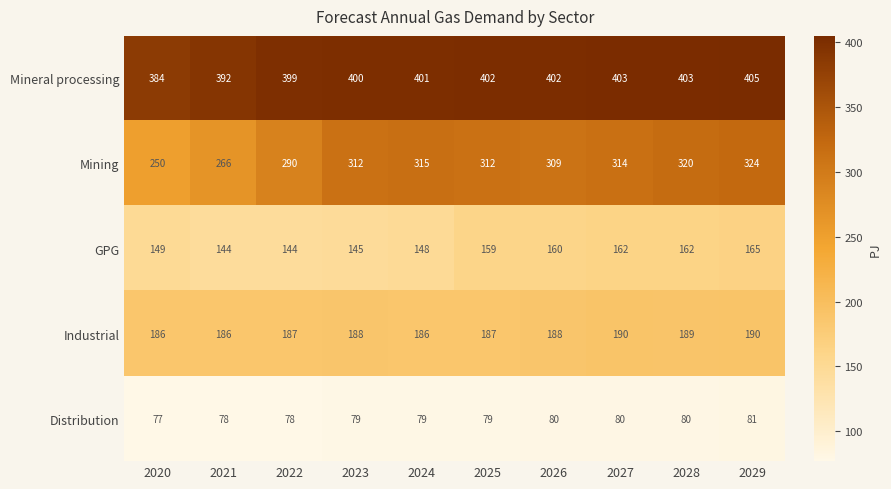

Which series has the largest total across all categories?

Mineral processing